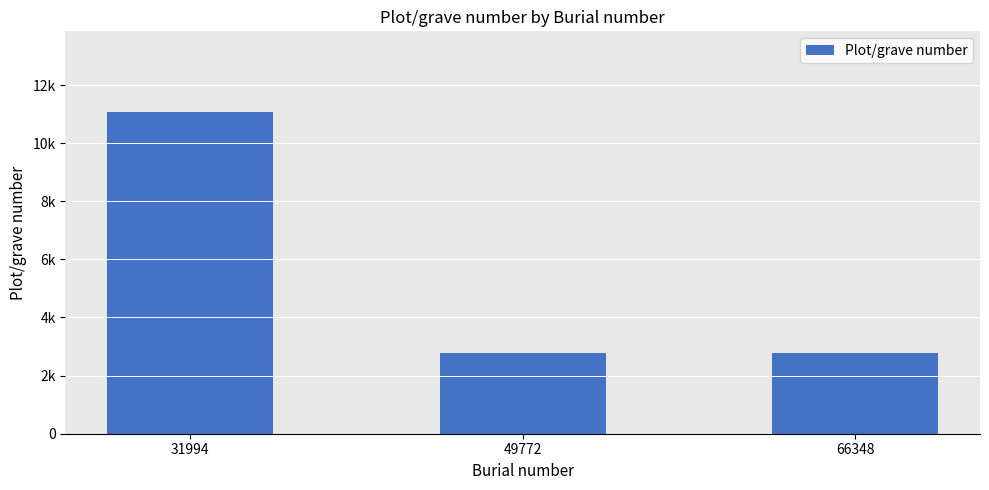

Are the bars grouped side by side (vs. stacked)?

No